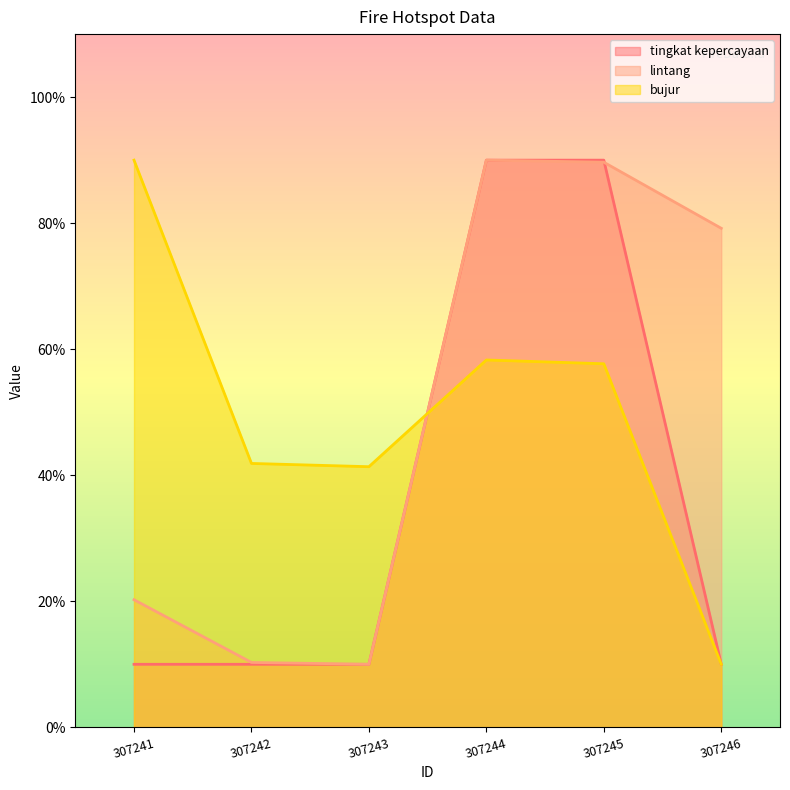

Which series changed the most between 307242 and 307246?

lintang